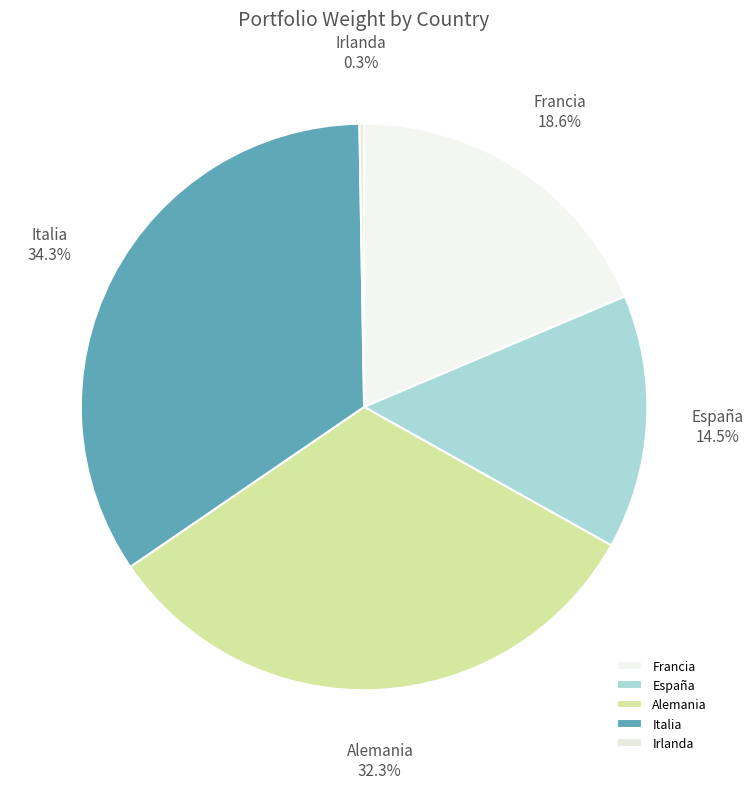

Approximately how many times larger is the value at Francia compared to Alemania?

0.6